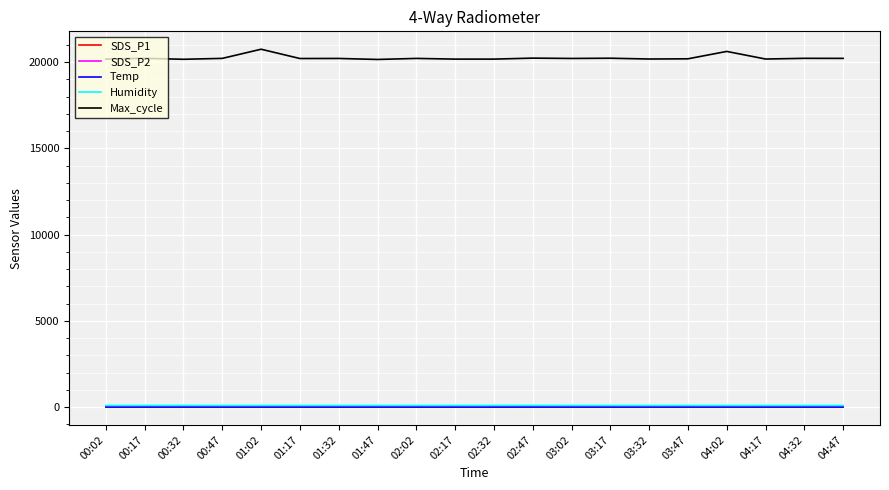

The value of Max_cycle at 03:32 is 32288.3. True or false?

False